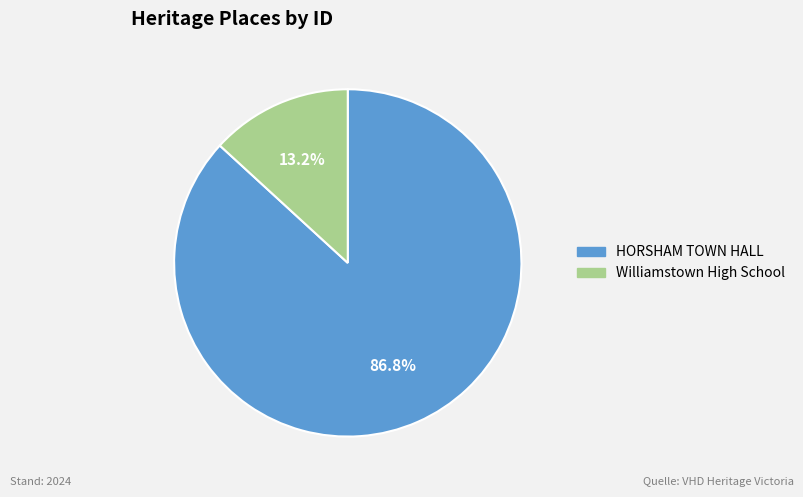

What is the largest slice in the pie chart?

HORSHAM TOWN HALL